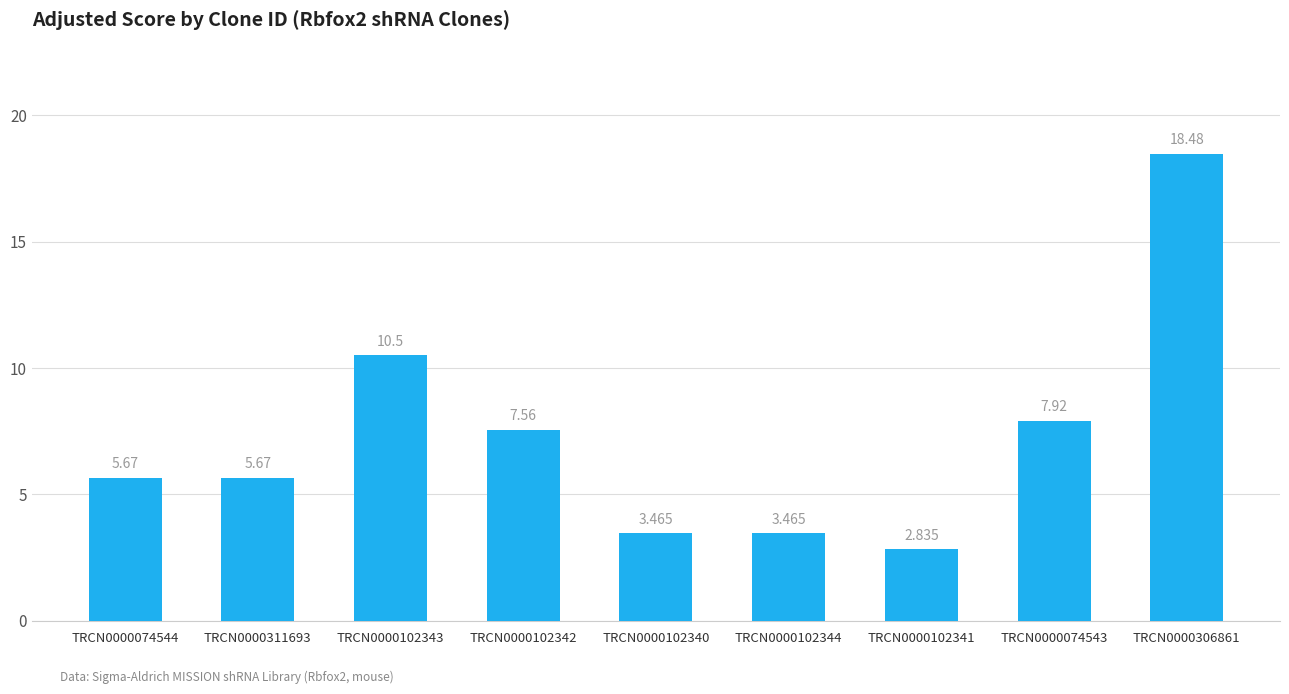

What is the change in value from TRCN0000311693 to TRCN0000074543?

+2.2